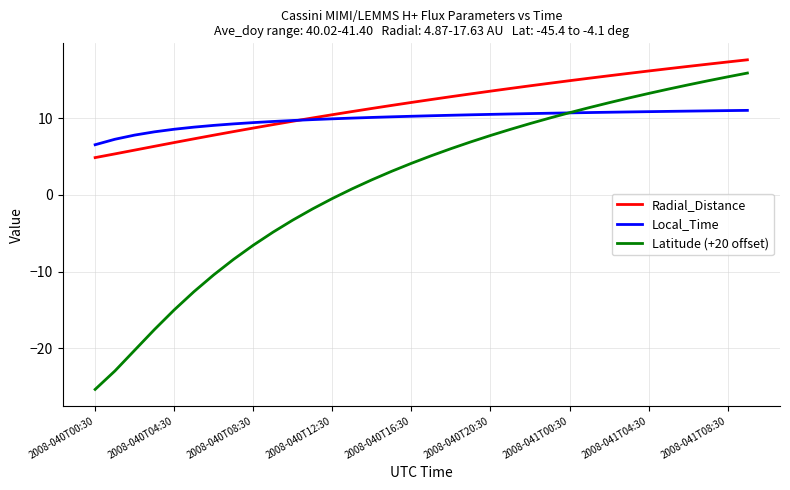

True or false: Latitude (+20 offset) and Radial_Distance intersect in this chart.

False